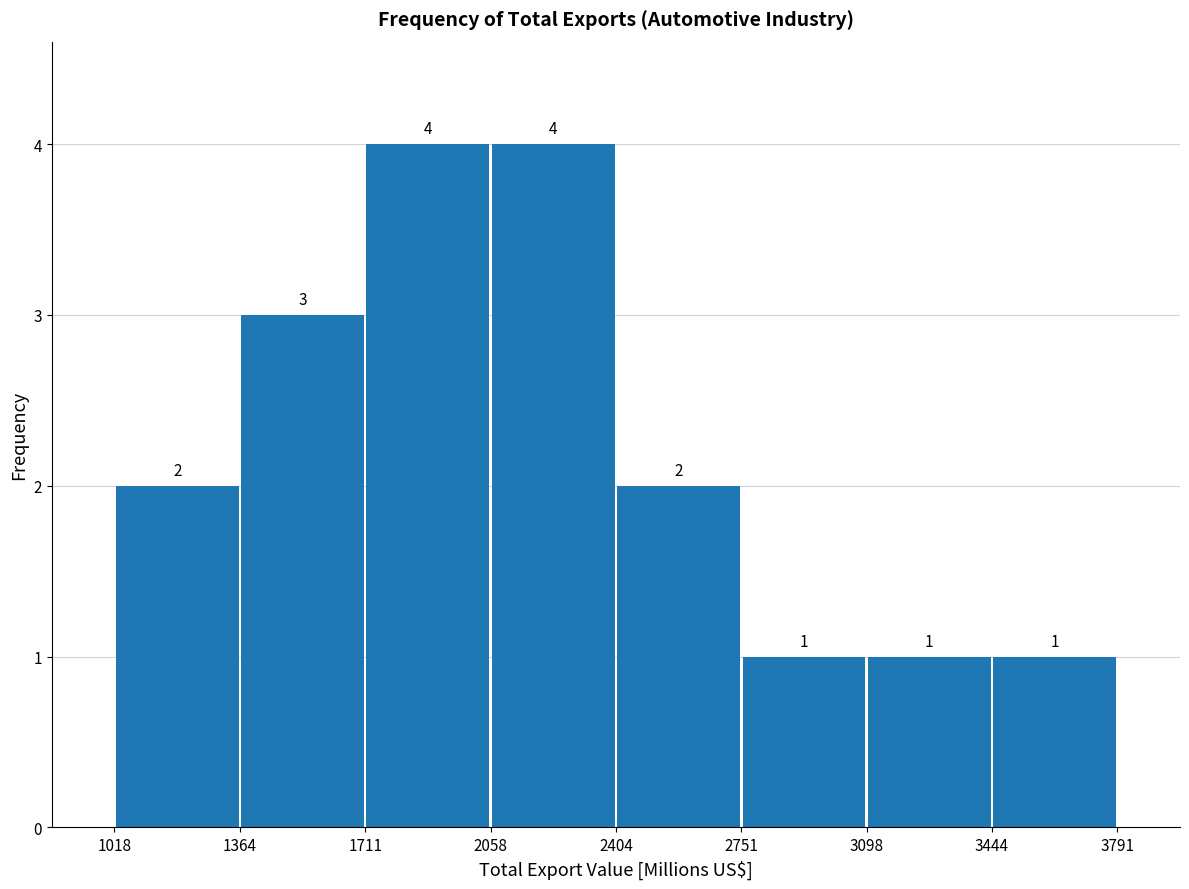

Reading left to right, transcribe this chart: for each bar, give the range it covers on the x-axis and its height.

1018 to 1364: 2
1364 to 1711: 3
1711 to 2058: 4
2058 to 2404: 4
2404 to 2751: 2
2751 to 3098: 1
3098 to 3444: 1
3444 to 3791: 1